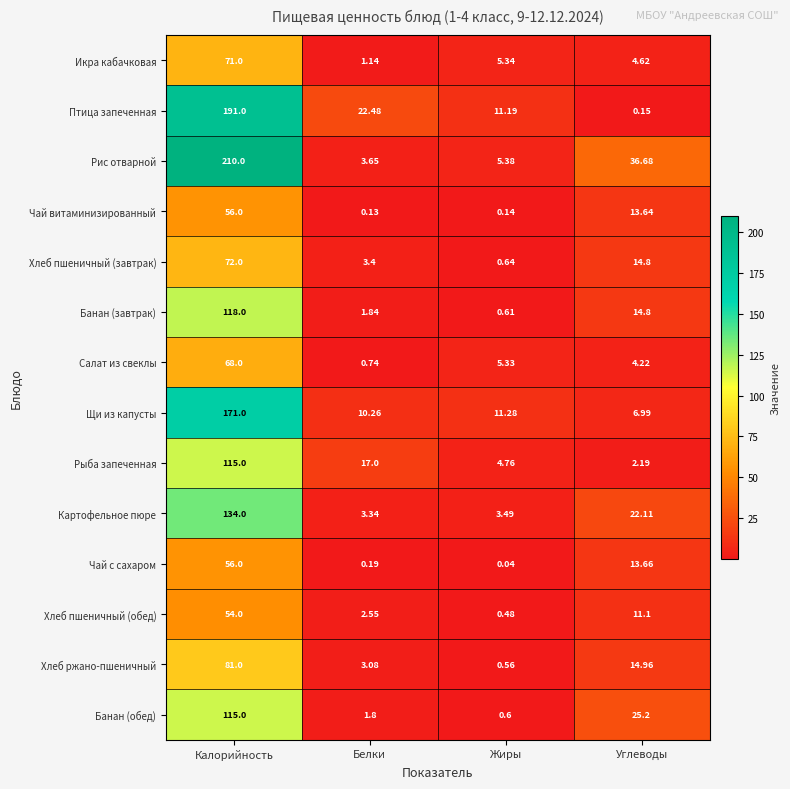

How many data points does each series have?

4